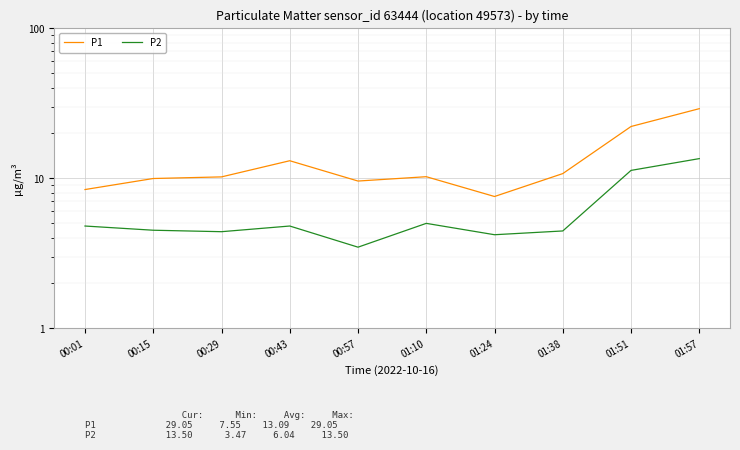

What is the difference between the maximum and minimum values in the P2 series?

10.0